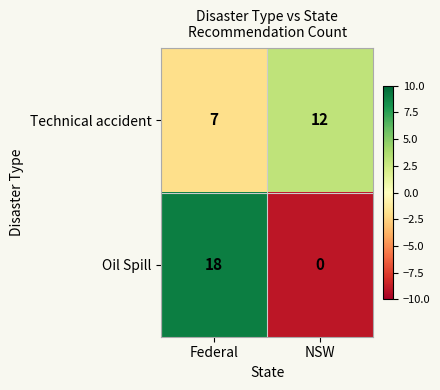

True or false: Technical accident has a value of 7 at Federal.

True